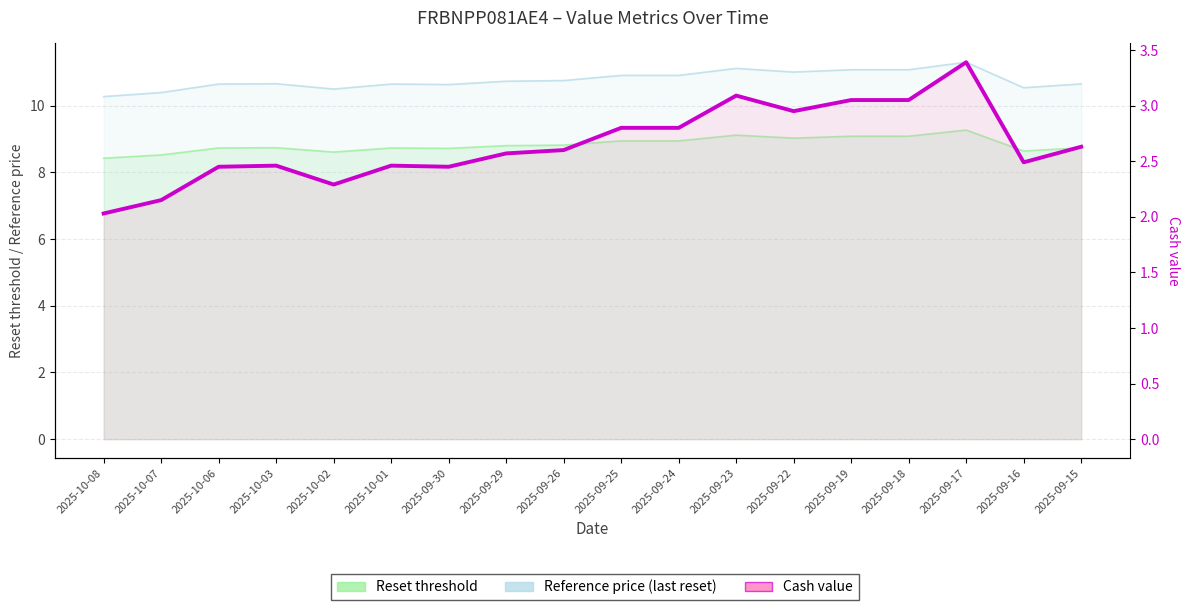

What are all the series names shown in the legend?

Reset threshold, Reference price (last reset), Cash value